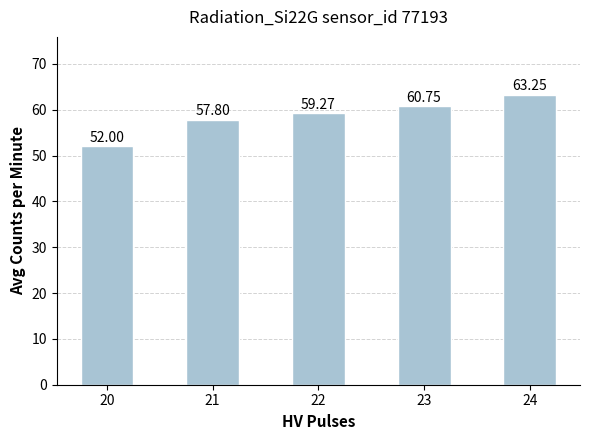

List the labels in order of value, smallest first.

20, 21, 22, 23, 24